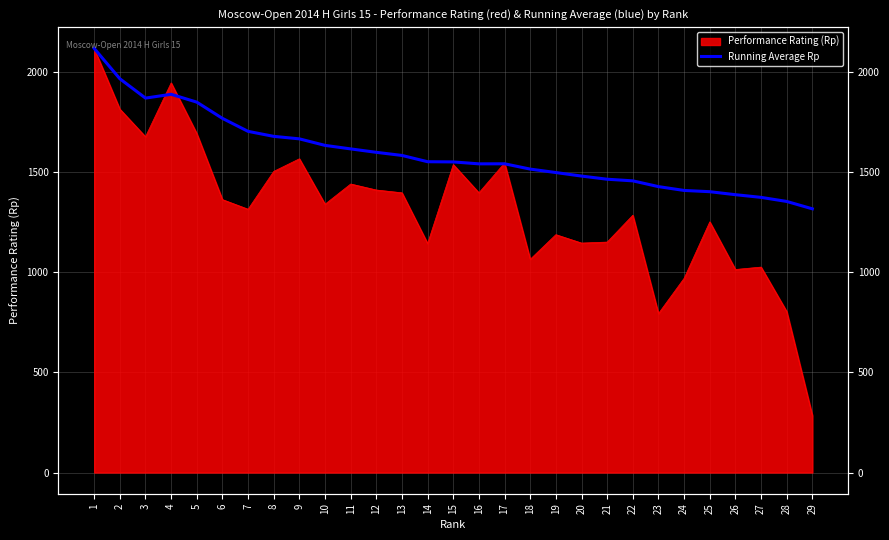

Does the chart display data point markers on the line(s)?

No